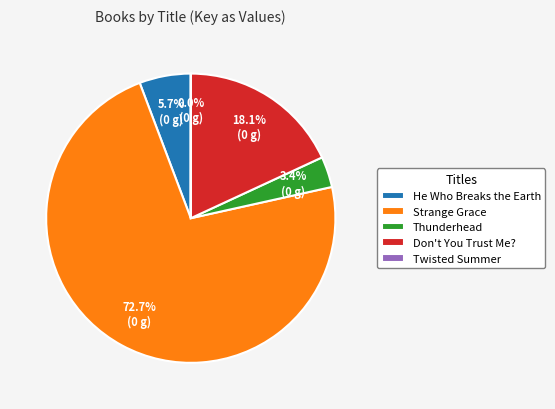

To the nearest percent, what is the average slice percentage?

20%